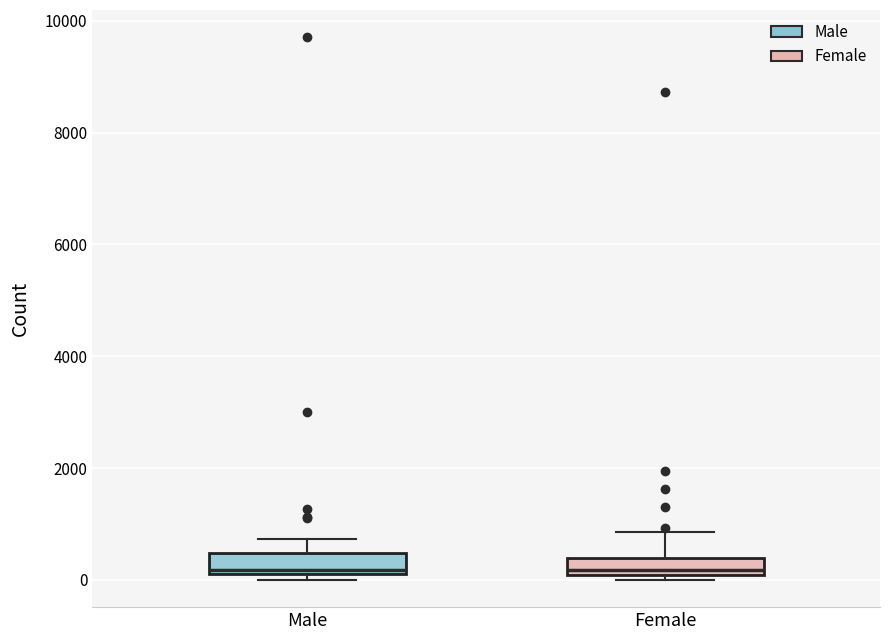

Reading left to right, transcribe this box plot: for each box, give where its median line is, the range the box spans, and where its two whiskers end, as read against the y-axis. The values are not printed on the chart, so give them approximately, as read against the axis.

Male: median 200 (just above the box's lower edge), box 200 to 400, whiskers 0 to 800
Female: median 200, box 0 to 400, whiskers 0 (just below the box's lower edge) to 800